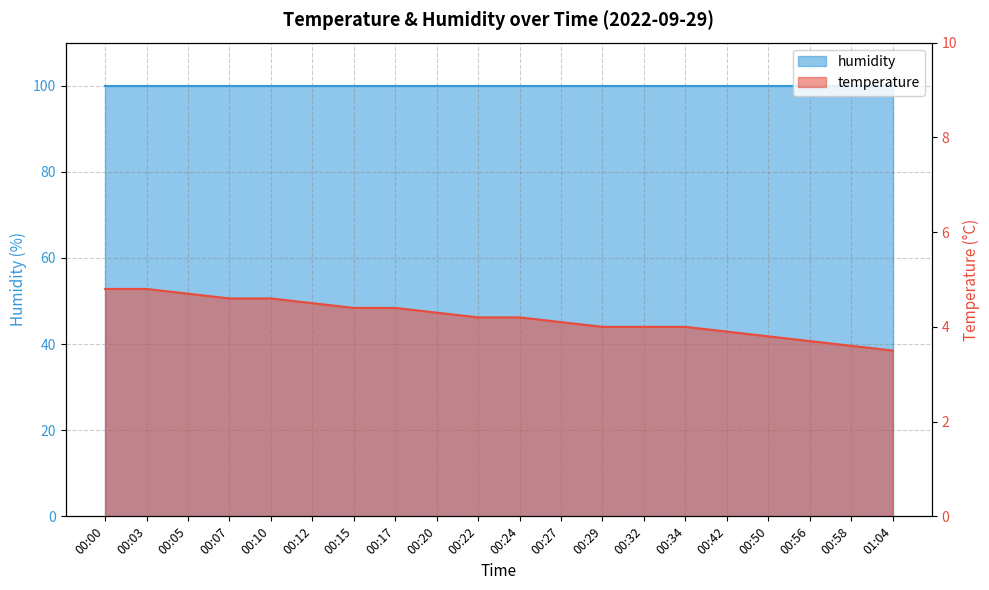

Approximately how many times larger is the value at 00:50 compared to 00:58?

1.1